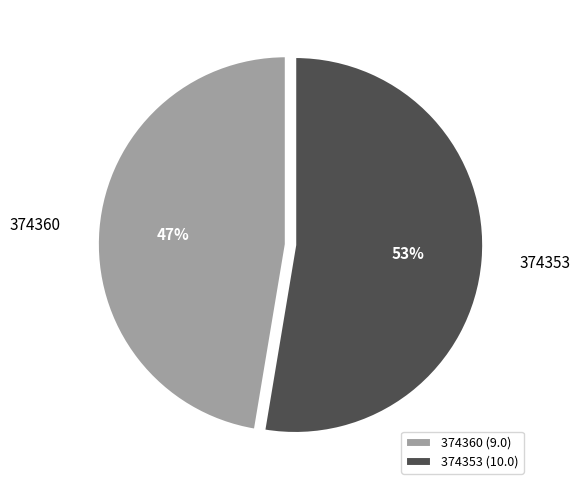

Which slice is the largest?

374353